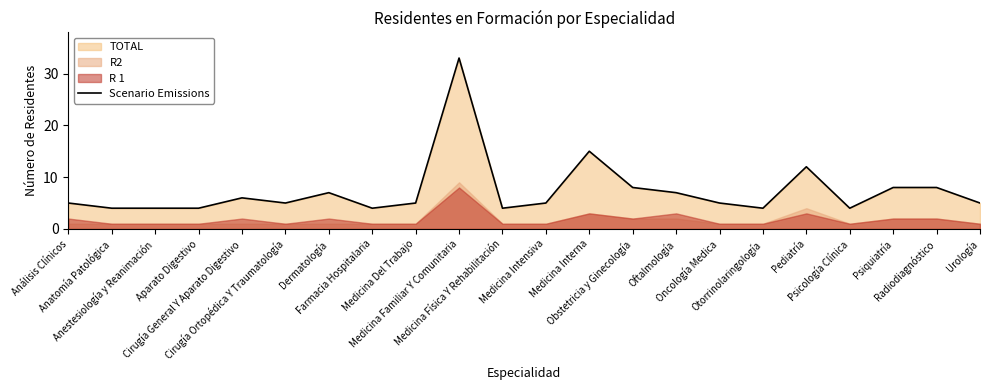

What is the difference between the maximum and minimum values?

29